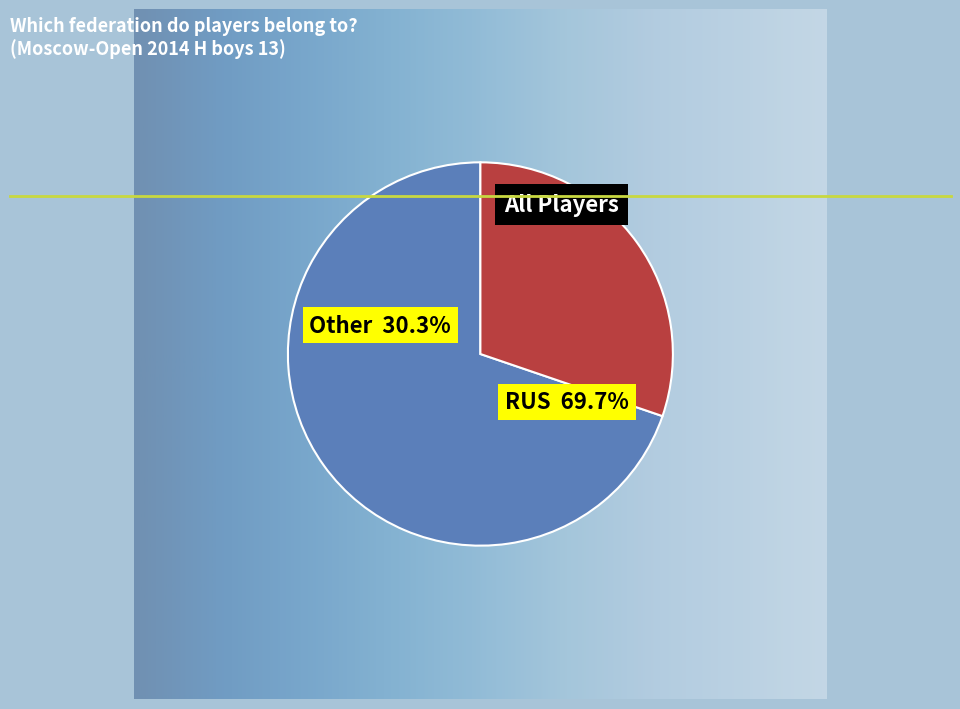

To the nearest percent, what is the difference between the largest and smallest slice percentages?

39%